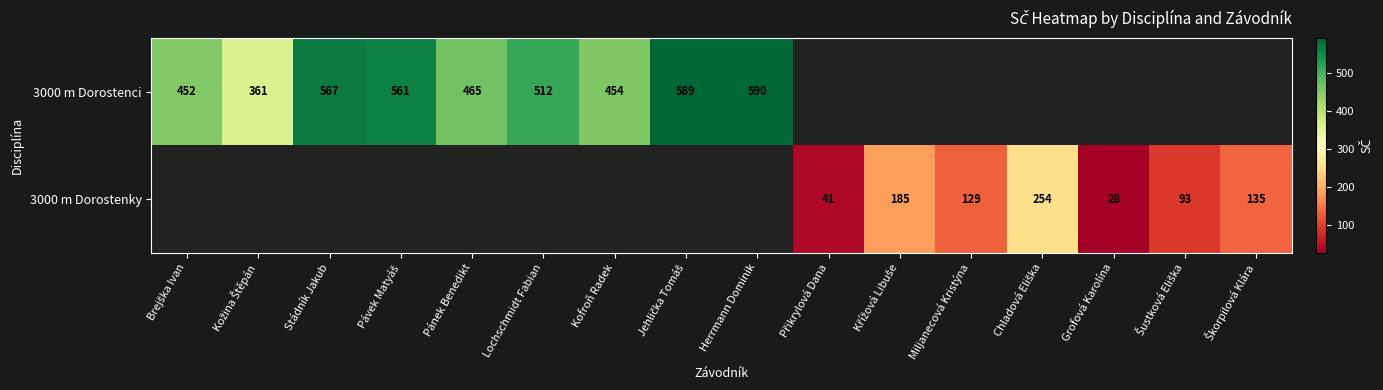

Is the value of 3000 m Dorostenky at Kožina Štěpán greater than the value of 3000 m Dorostenci at Miljanecová Kristýna?

No